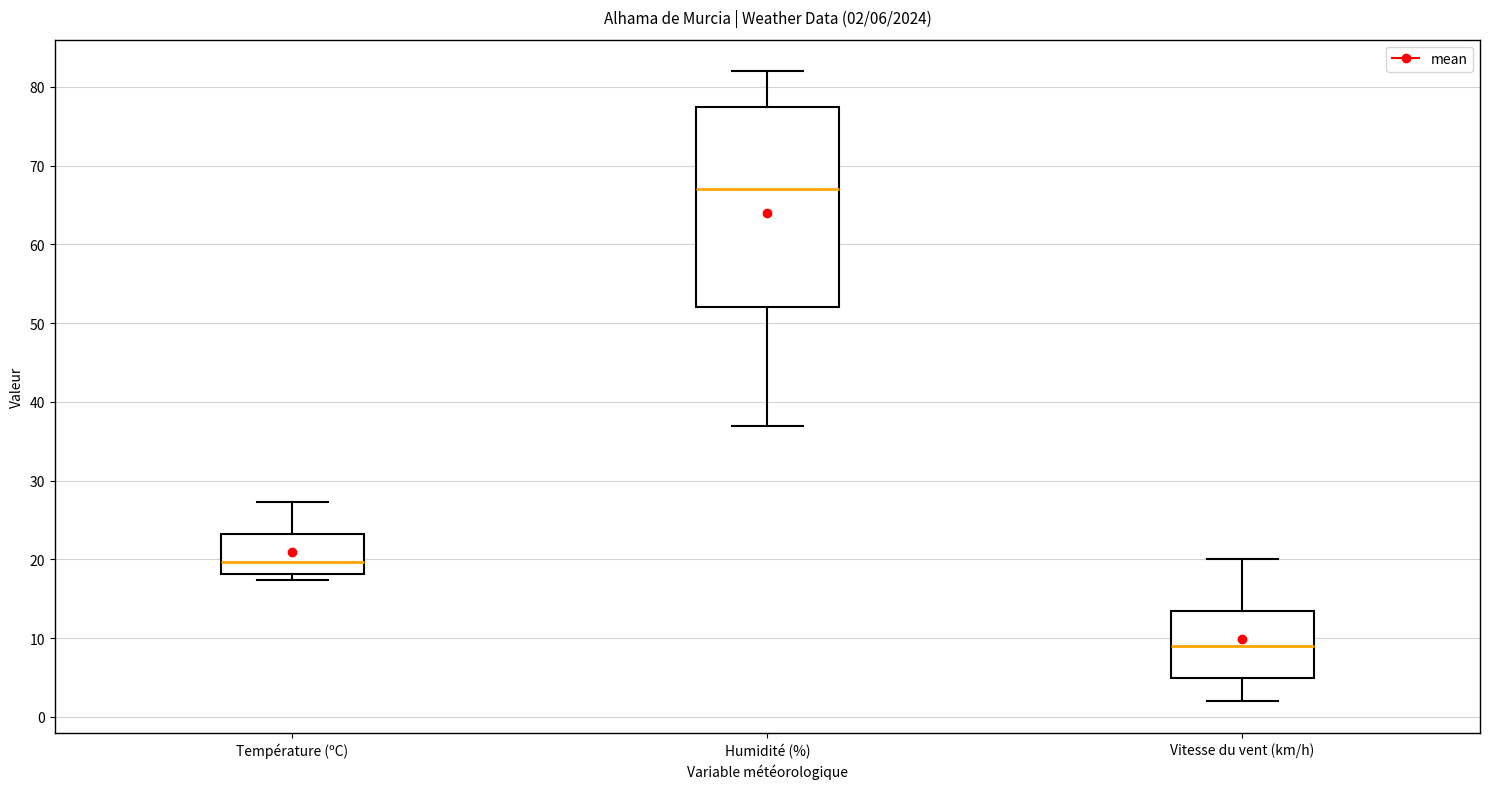

Which box has the highest median line?

Humidité (%)